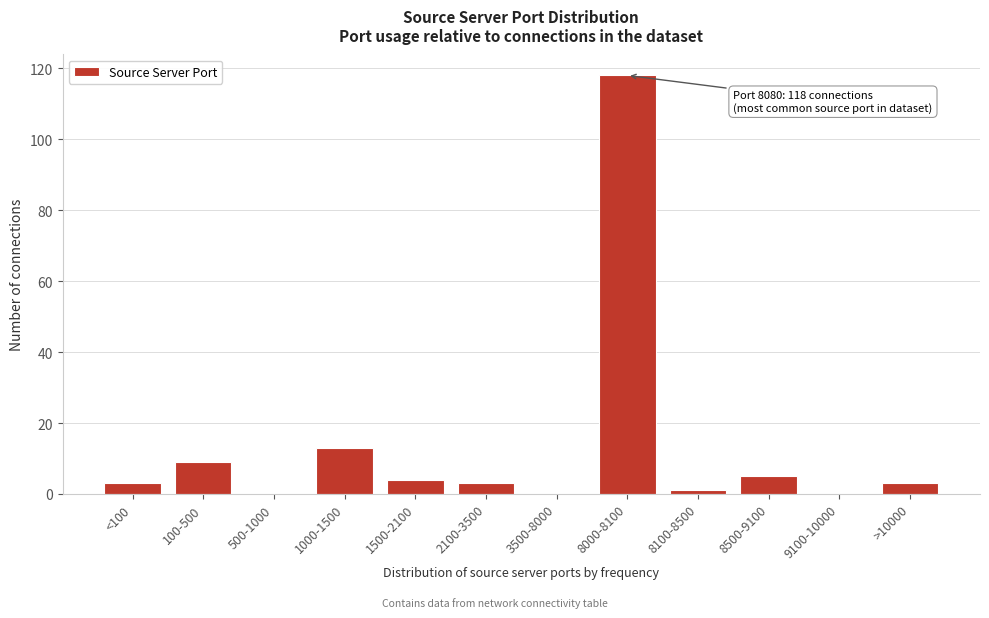

Reading right to left, extract all data points from this chart.

>10000=3	9100-10000=0	8500-9100=5	8100-8500=1	8000-8100=118	3500-8000=0	2100-3500=3	1500-2100=4	1000-1500=13	500-1000=0	100-500=9	<100=3